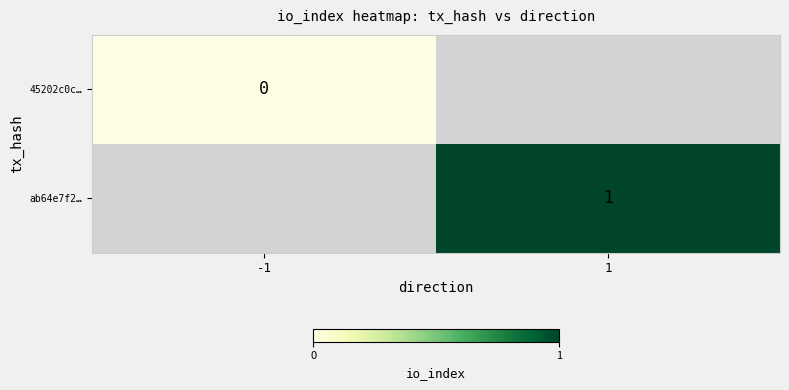

Count the number of categories in the chart.

2